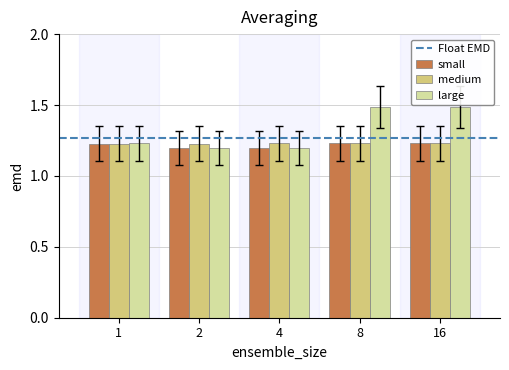

How many series are shown in this chart?

3